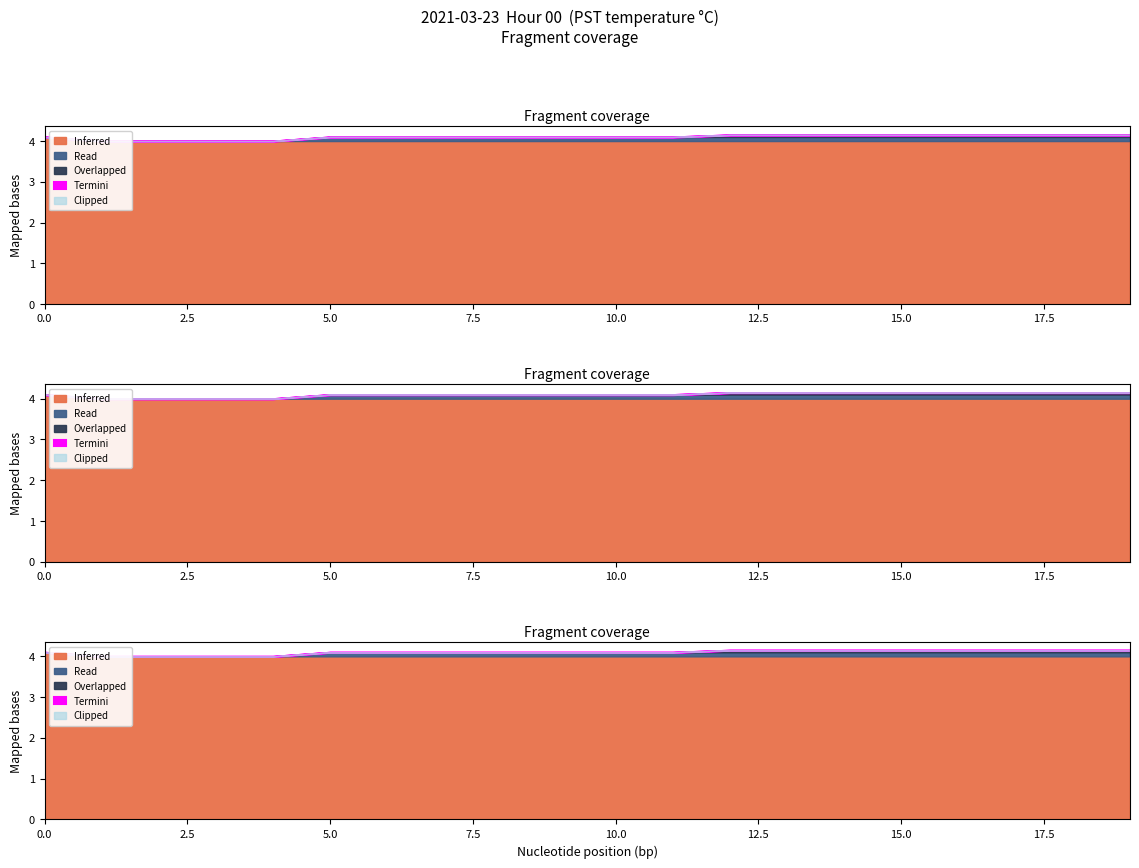

Is it true that Inferred equals 2.0 at 1?

False